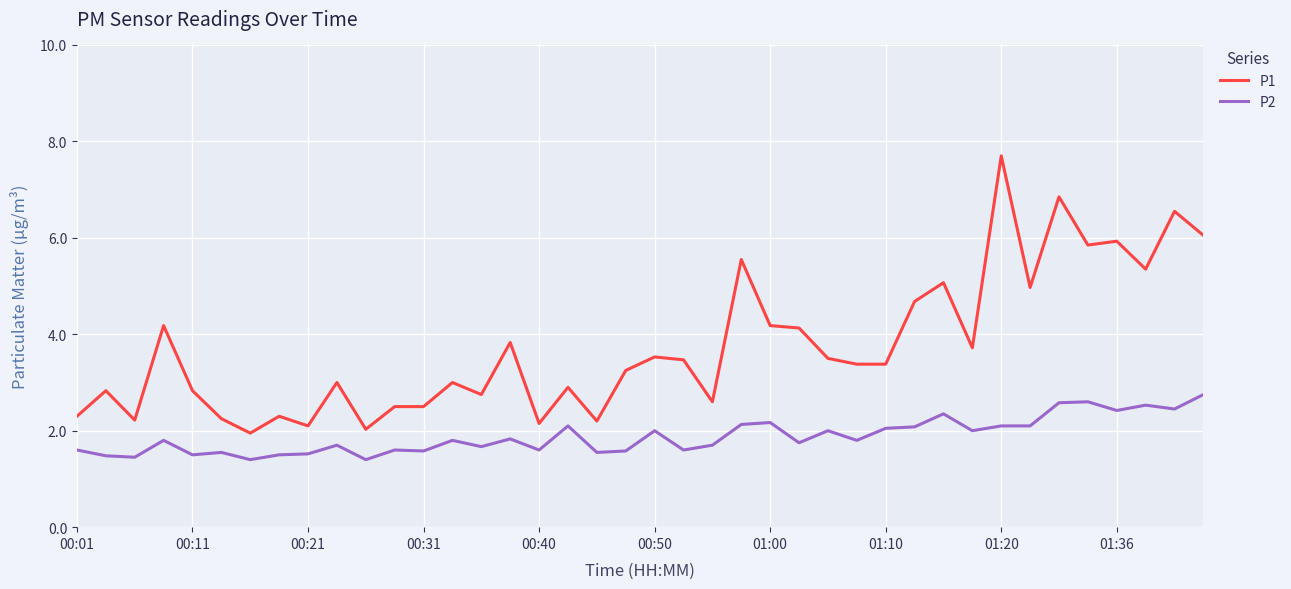

True or false: P2 and P1 cross at least once.

False